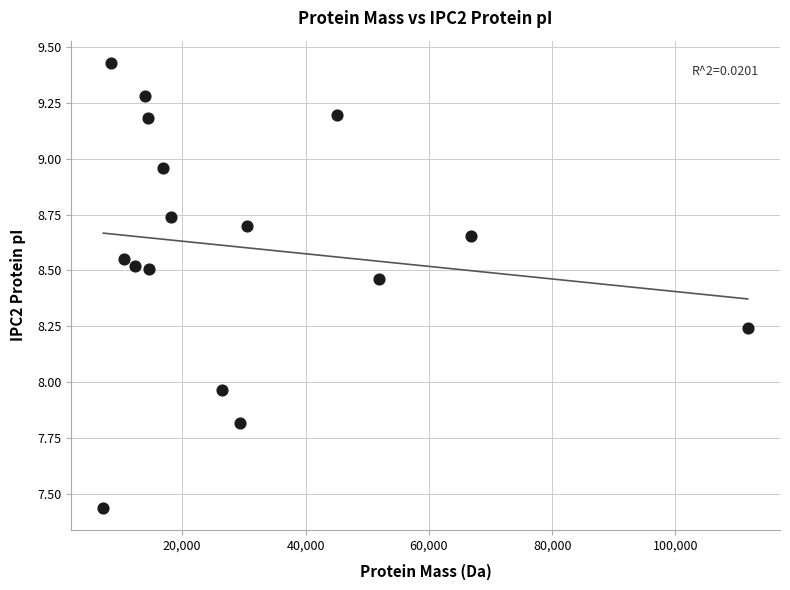

What is the range of Y values (max minus min)?

2.0